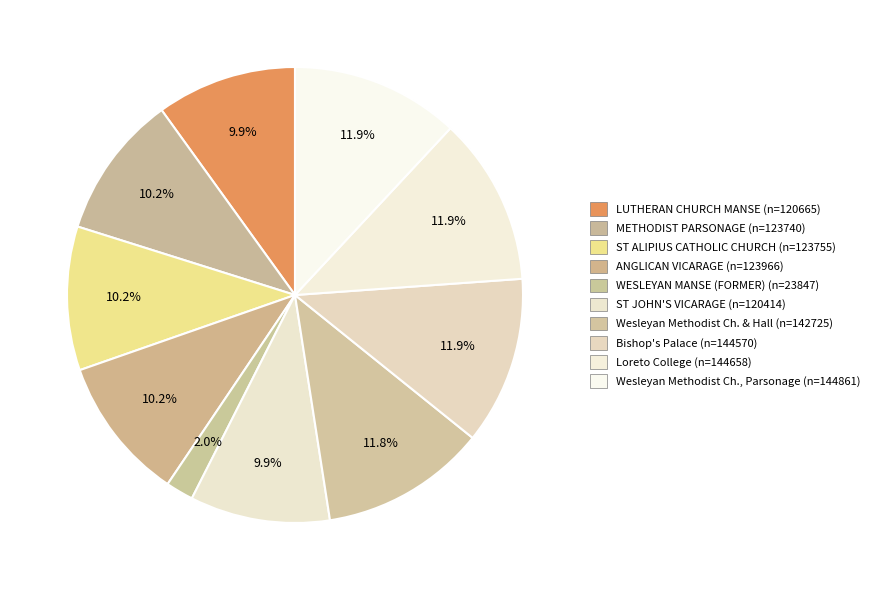

How many slices are in this pie chart?

10